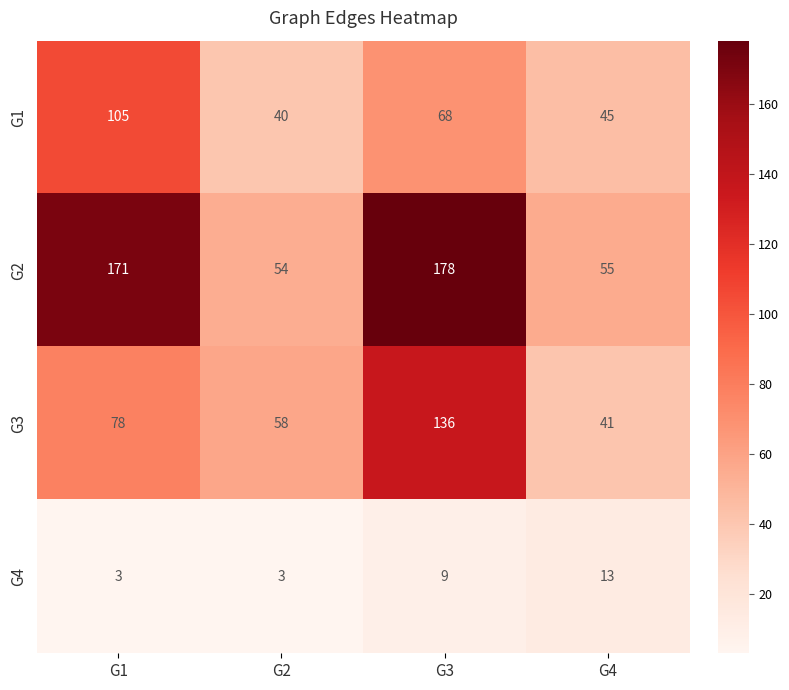

Reading left to right, transcribe all the data shown in this chart.

G1: G1=105	G2=40	G3=68	G4=45
G2: G1=171	G2=54	G3=178	G4=55
G3: G1=78	G2=58	G3=136	G4=41
G4: G1=3	G2=3	G3=9	G4=13